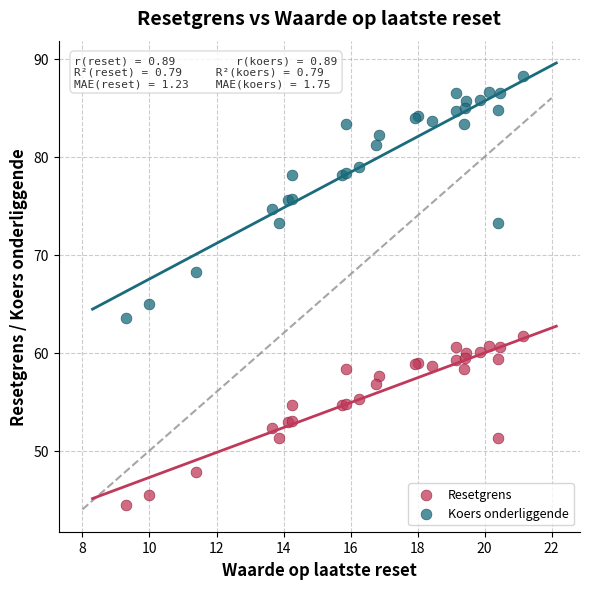

What is the X range (max minus min) for the scatter plot?

11.8